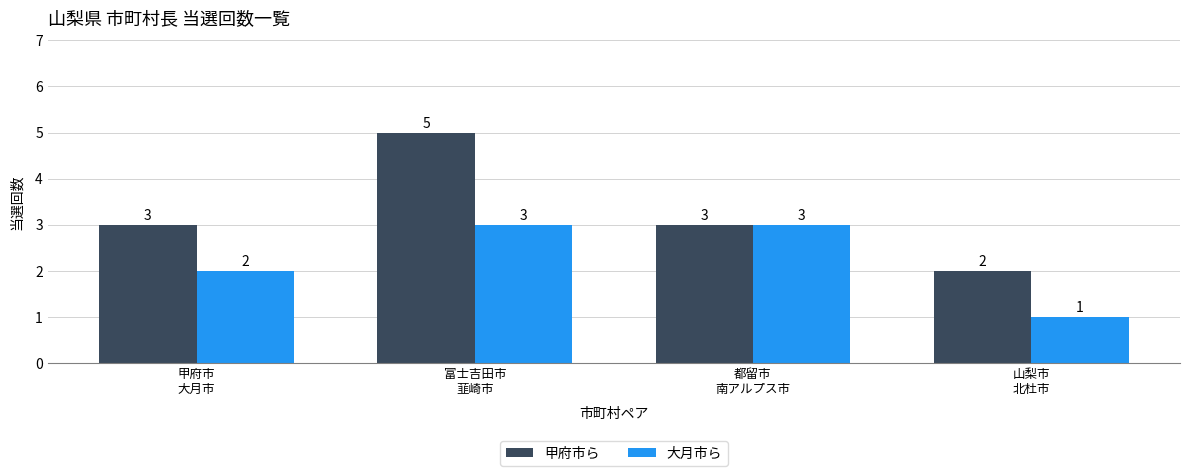

What is the difference between the highest and lowest values at 富士吉田市
韮崎市?

2